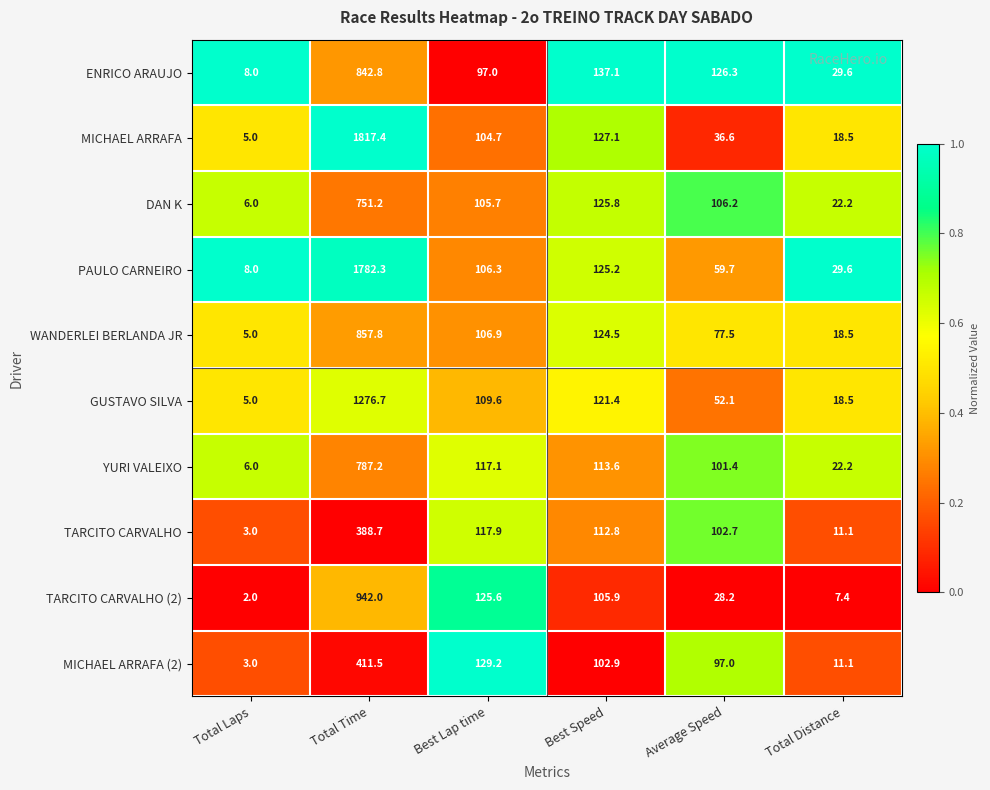

Rank the series by their maximum value, from lowest to highest.

TARCITO CARVALHO, MICHAEL ARRAFA (2), DAN K, YURI VALEIXO, ENRICO ARAUJO, WANDERLEI BERLANDA JR, TARCITO CARVALHO (2), GUSTAVO SILVA, PAULO CARNEIRO, MICHAEL ARRAFA